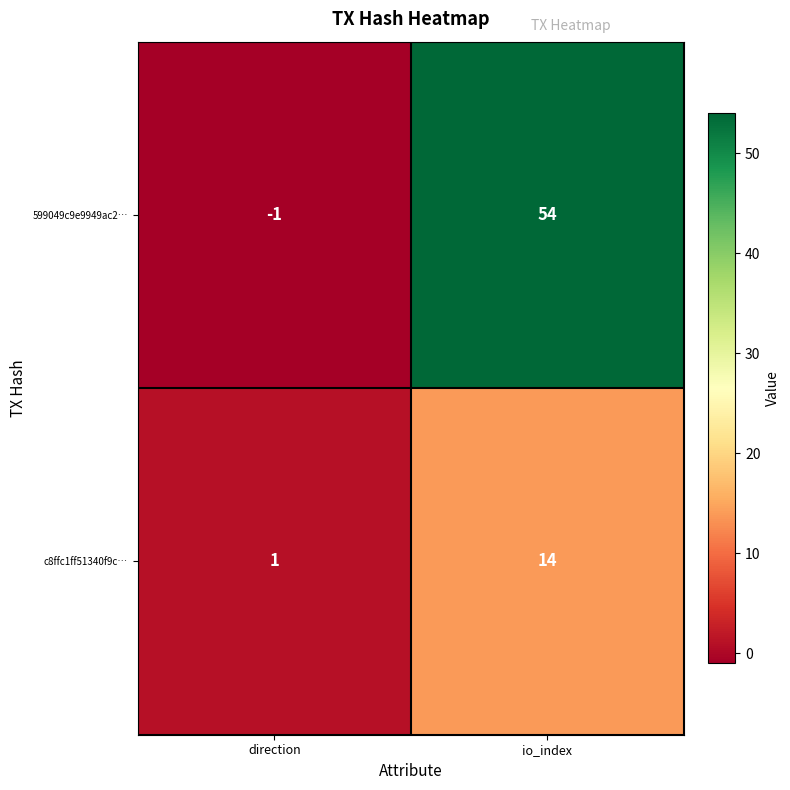

Is it true that 599049c9e9949ac2… equals 54 at io_index?

True